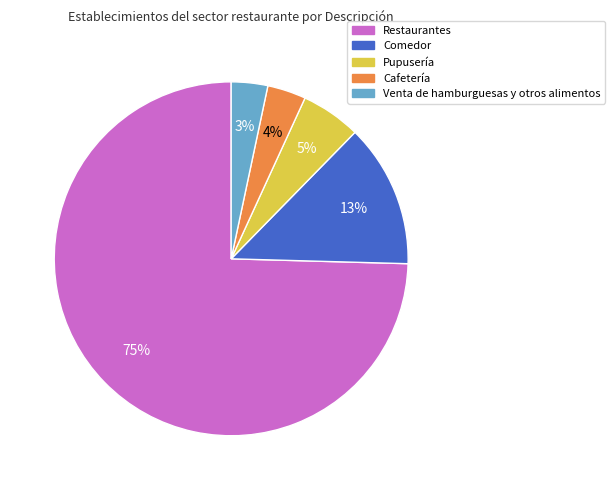

To the nearest percent, what is the average slice percentage?

20%